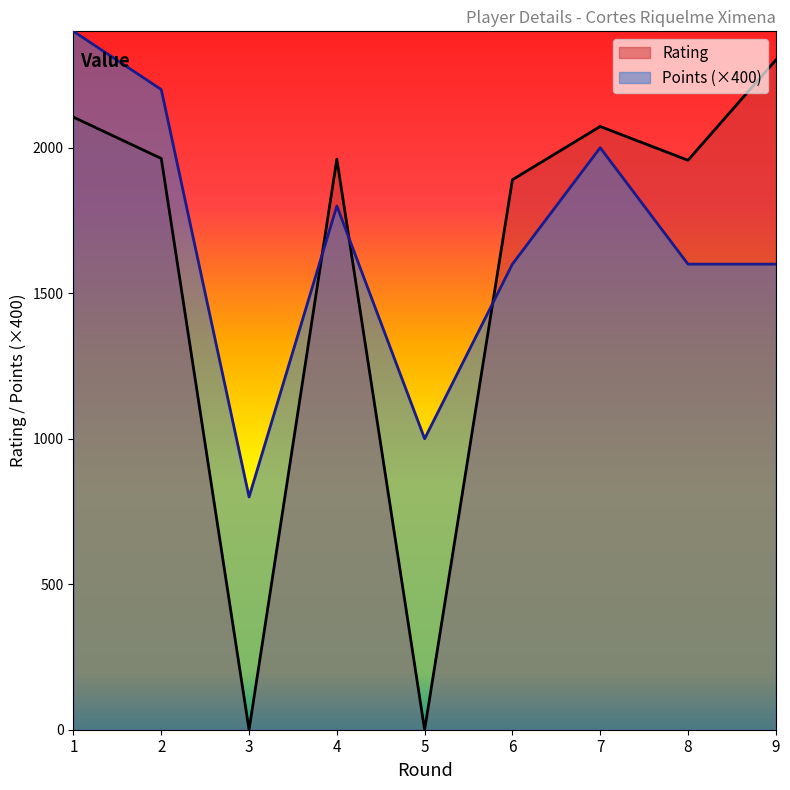

What are all the series names shown in the legend?

Rating, Points (×400)